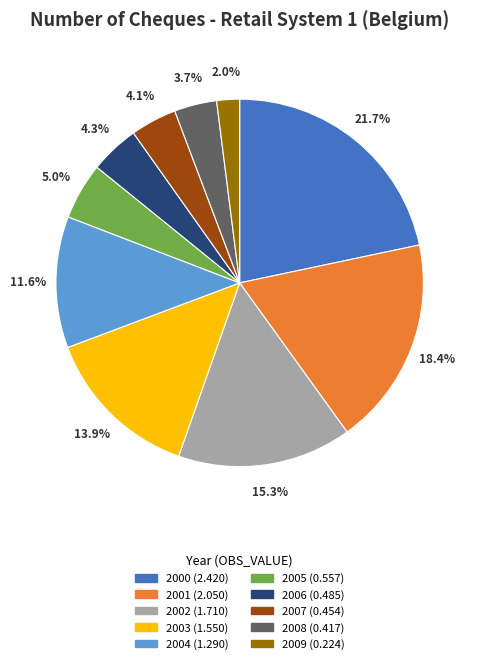

Combined, what portion of the pie is 2006 and 2003?

18.2%